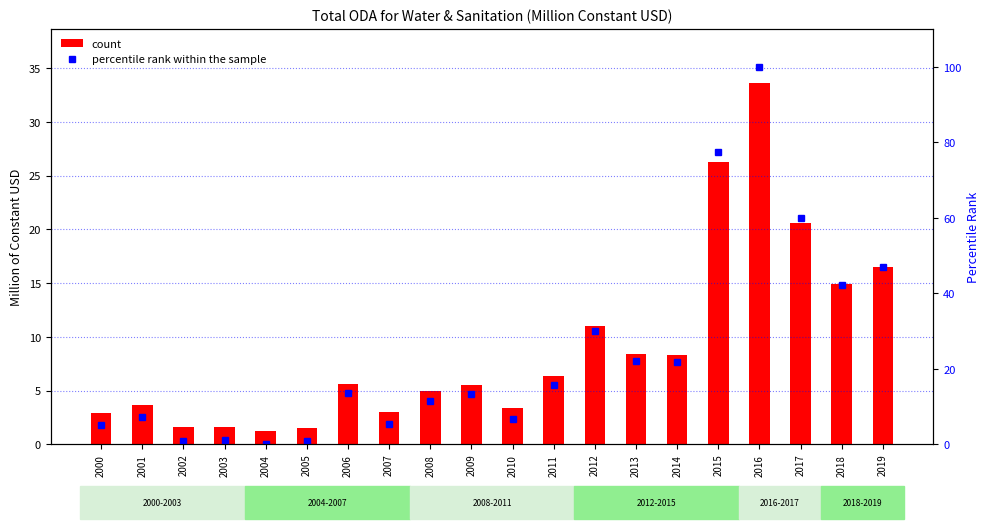

Which series has the largest total across all categories?

percentile rank within the sample